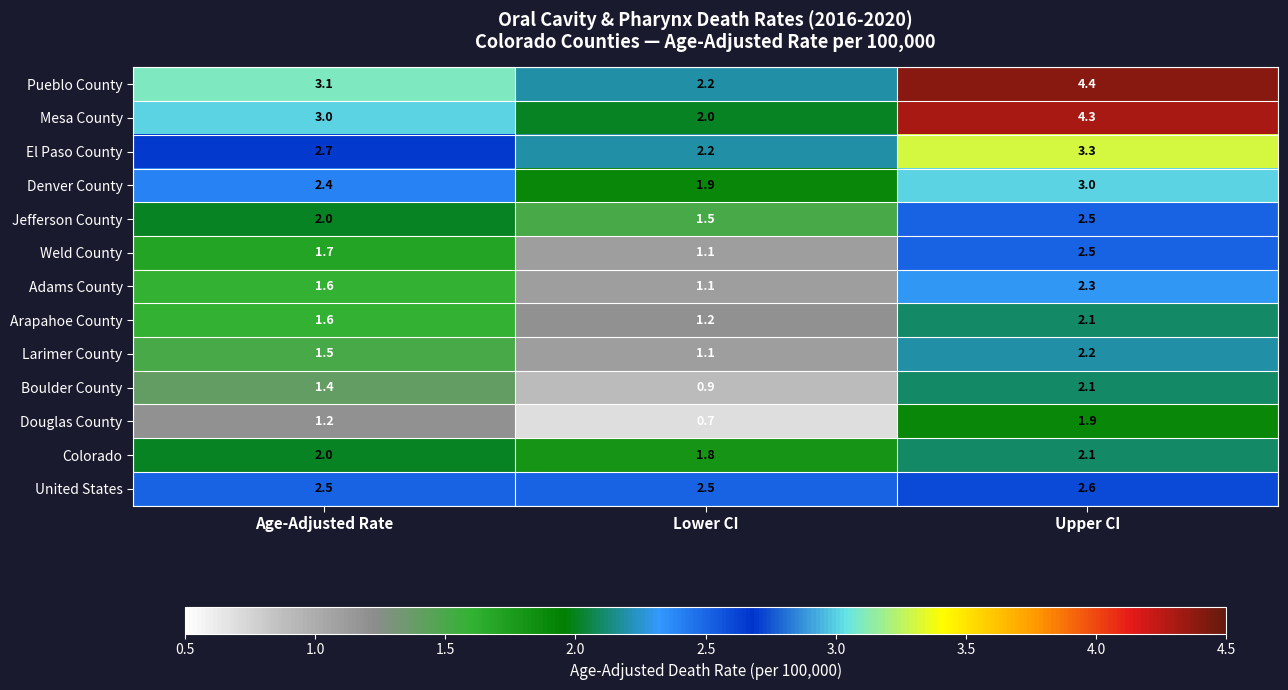

List the labels in order of Douglas County value, smallest first.

Lower CI, Age-Adjusted Rate, Upper CI